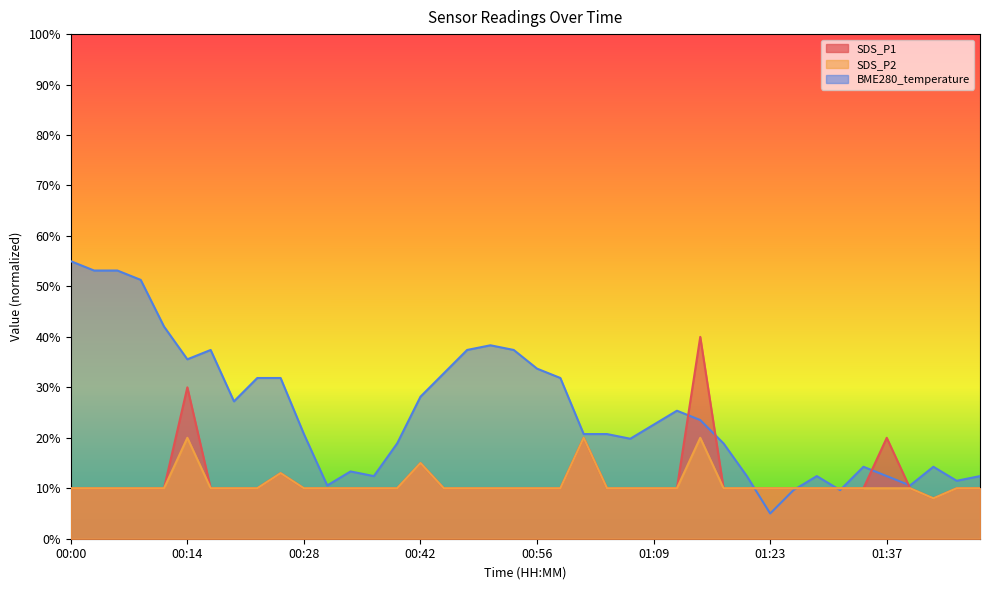

What is the highest value of the BME280_temperature series?

0.6